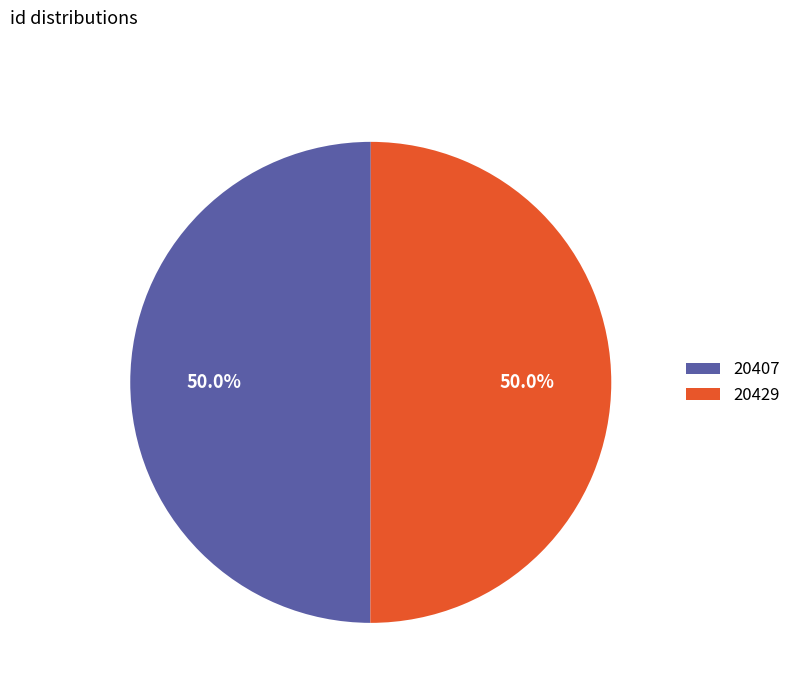

What is the ratio of the value at 20429 to the value at 20407?

1.0